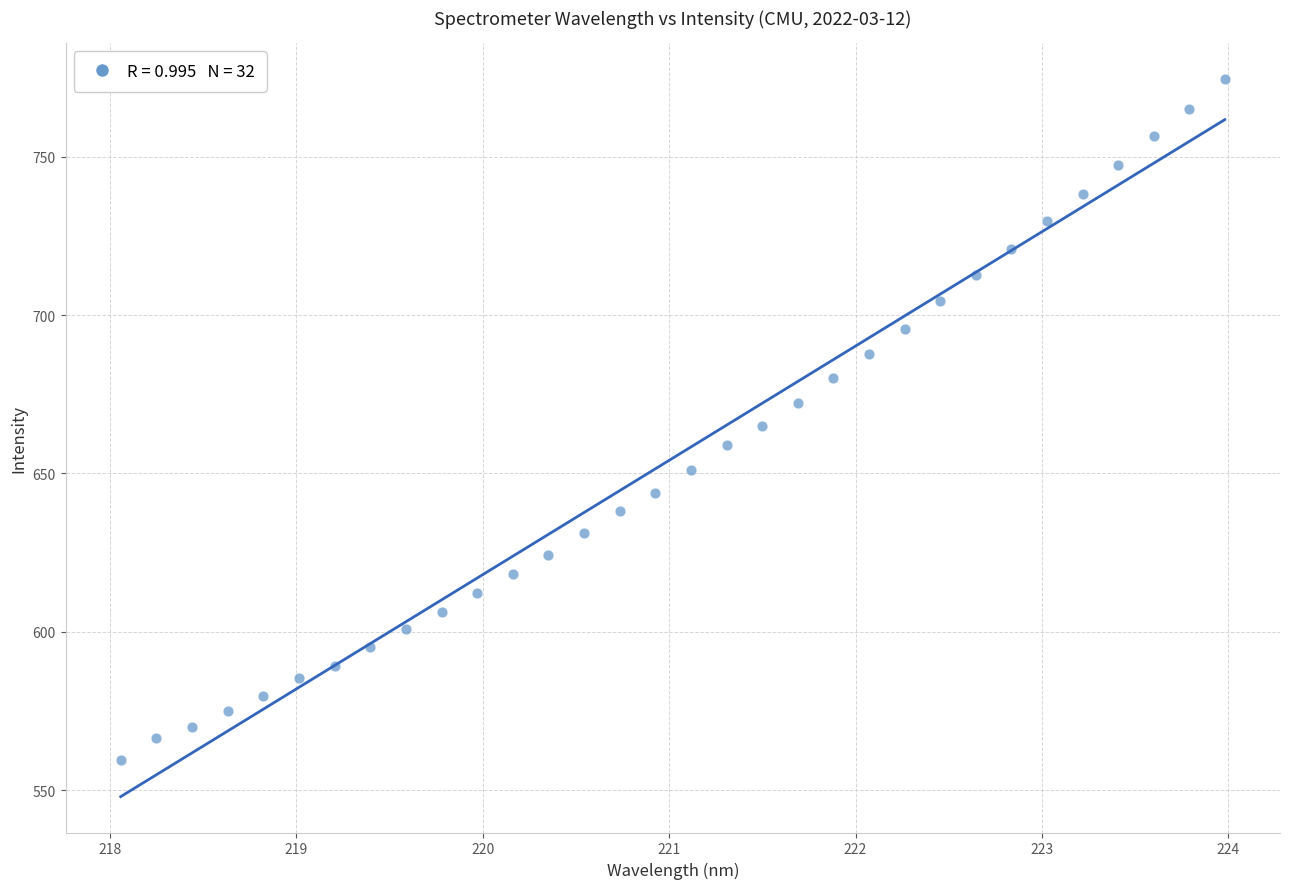

What is the range of X values (max minus min)?

5.9